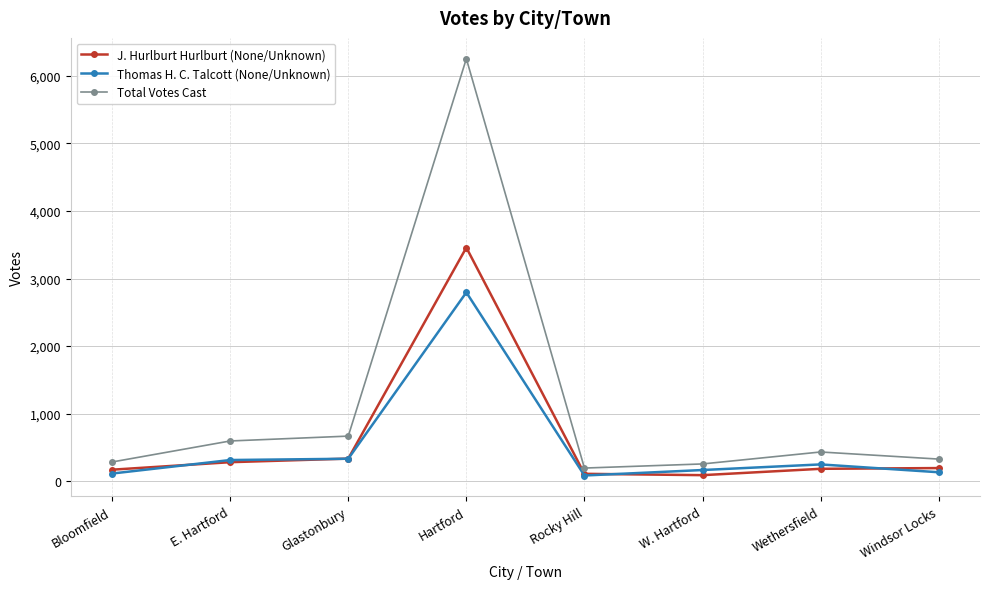

Which series has the largest range (max minus min)?

Total Votes Cast